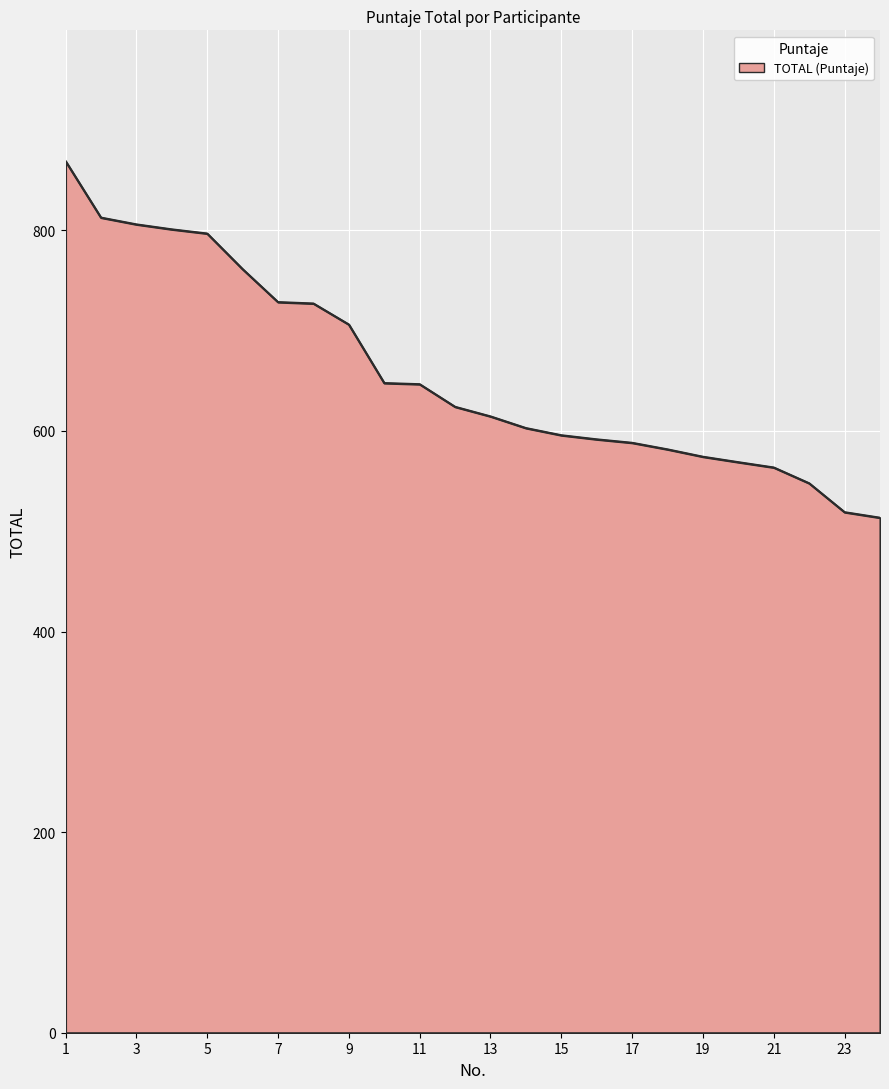

What is the difference between the maximum and minimum values?

355.6